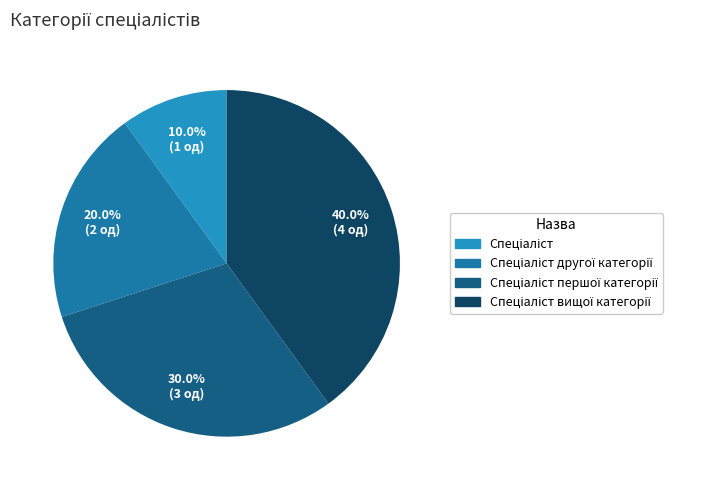

Is there any slice that represents more than half of the pie?

No